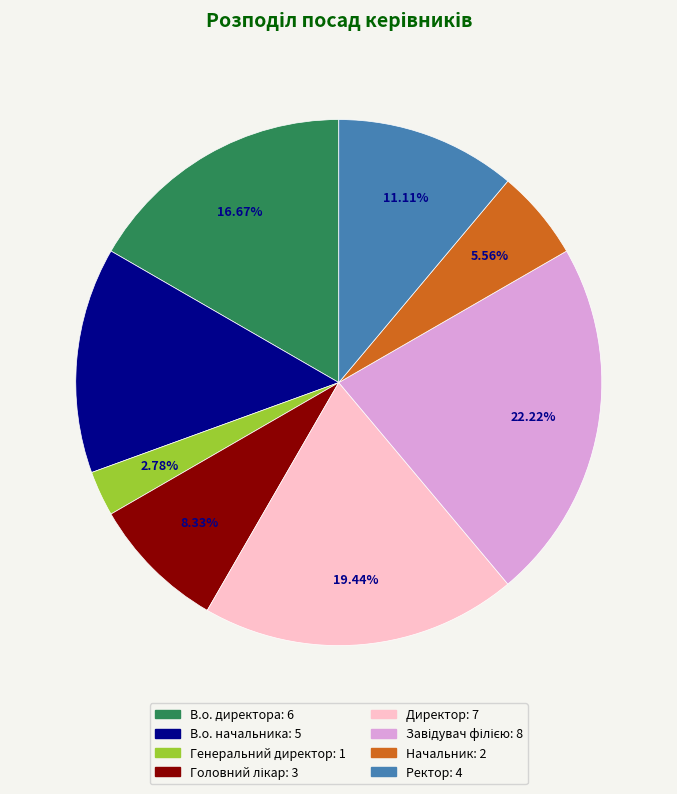

The В.о. директора slice represents 17% of the pie. True or false?

True